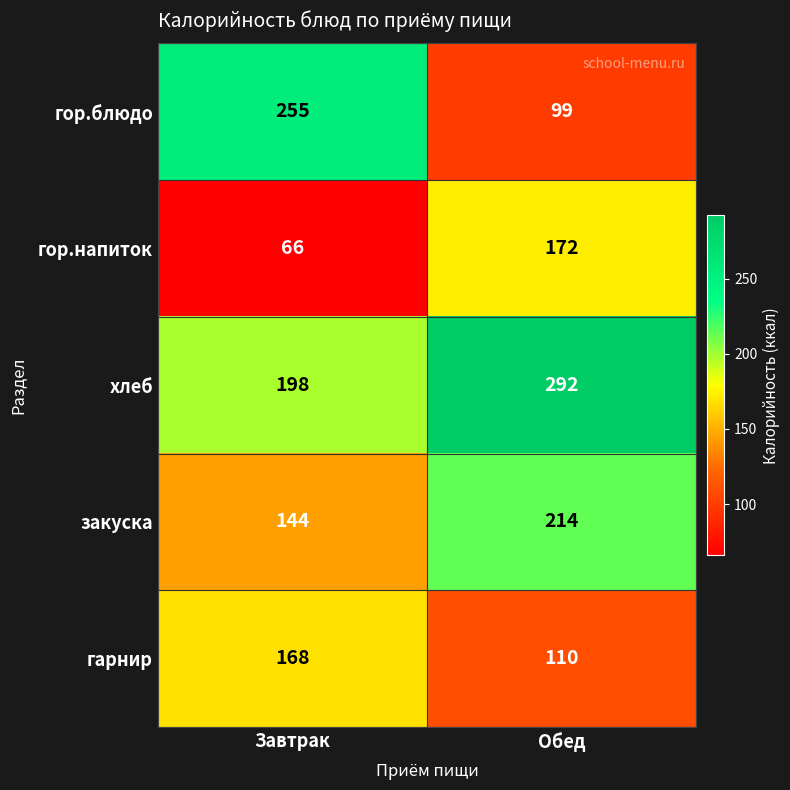

Which series has the largest total across all categories?

хлеб